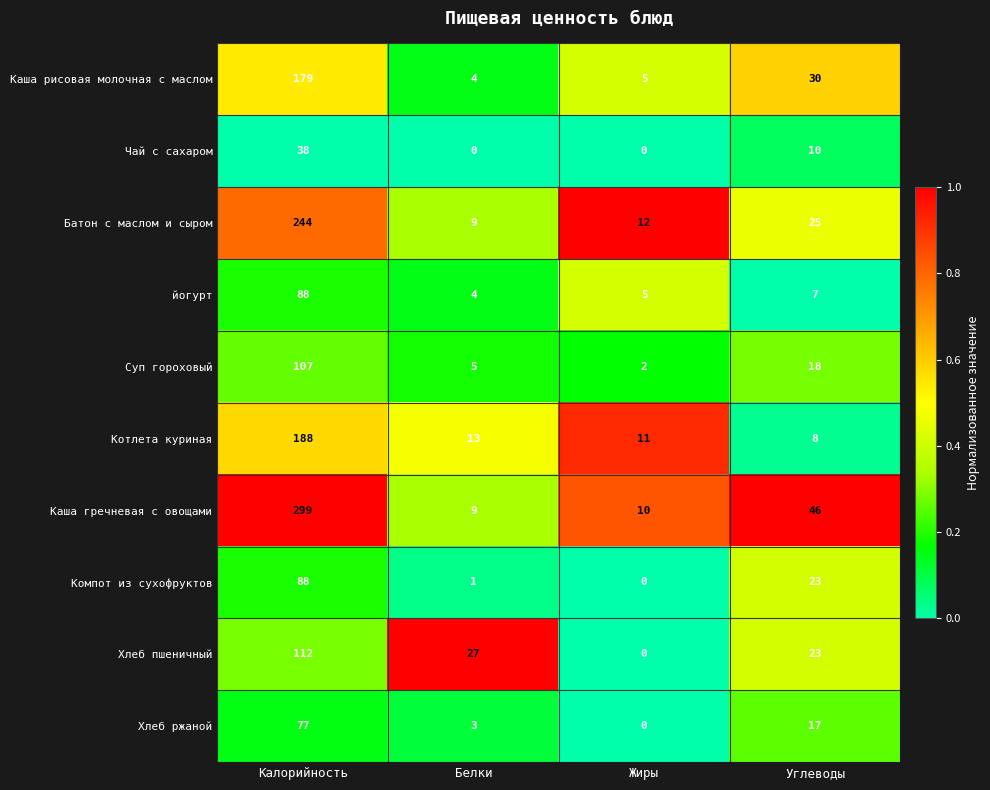

Rank the categories by Компот из сухофруктов value from highest to lowest.

Калорийность, Углеводы, Белки, Жиры